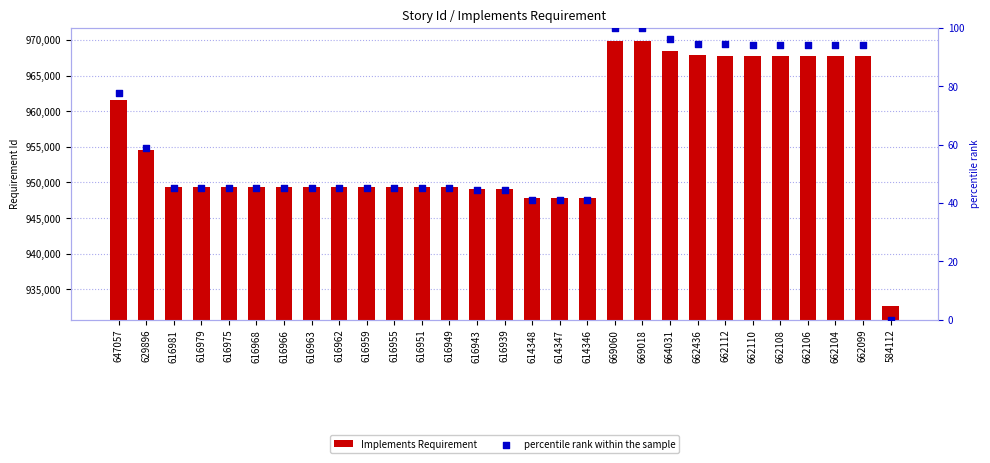

Which series contains the highest Y value?

Implements Requirement